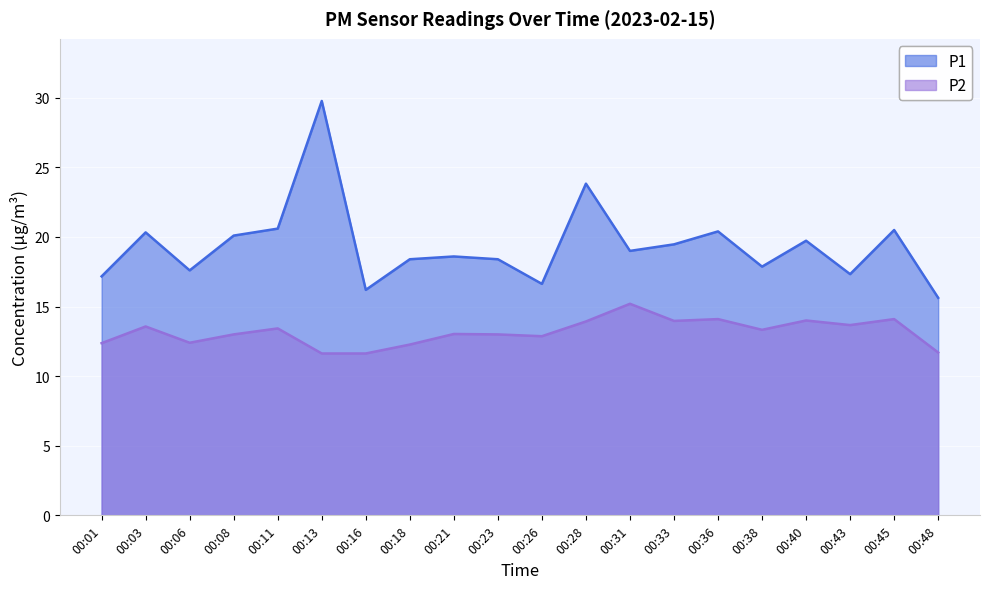

List the labels in order of P2 value, largest first.

00:31, 00:36, 00:45, 00:40, 00:33, 00:28, 00:43, 00:03, 00:11, 00:38, 00:21, 00:08, 00:23, 00:26, 00:06, 00:01, 00:18, 00:48, 00:13, 00:16